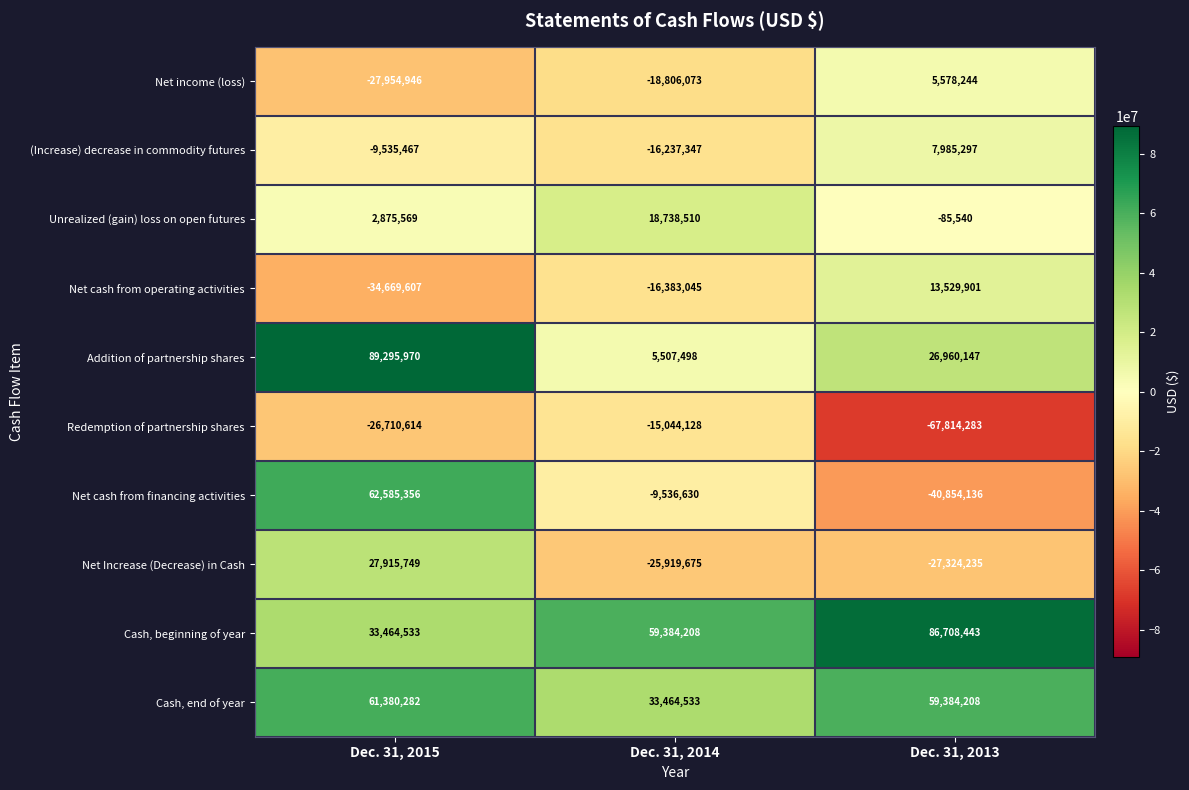

What is the approximate value of Net cash from financing activities at Dec. 31, 2014?

-9536630